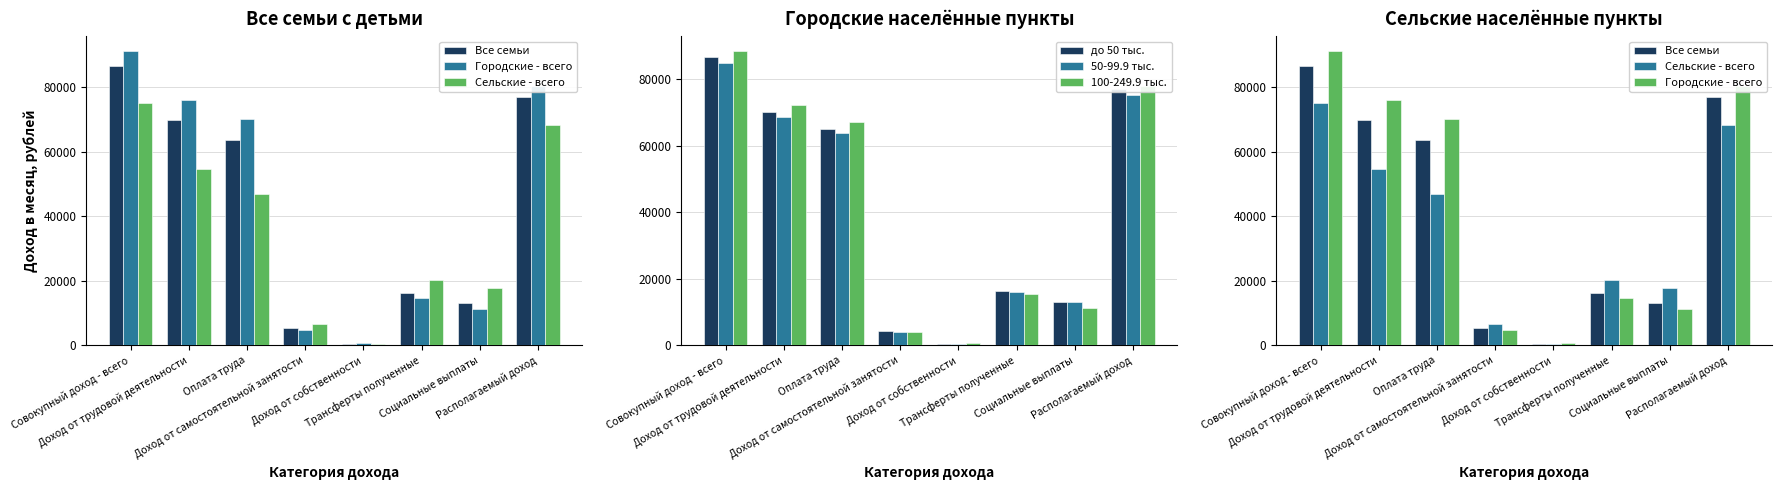

How many data points does each series have?

8